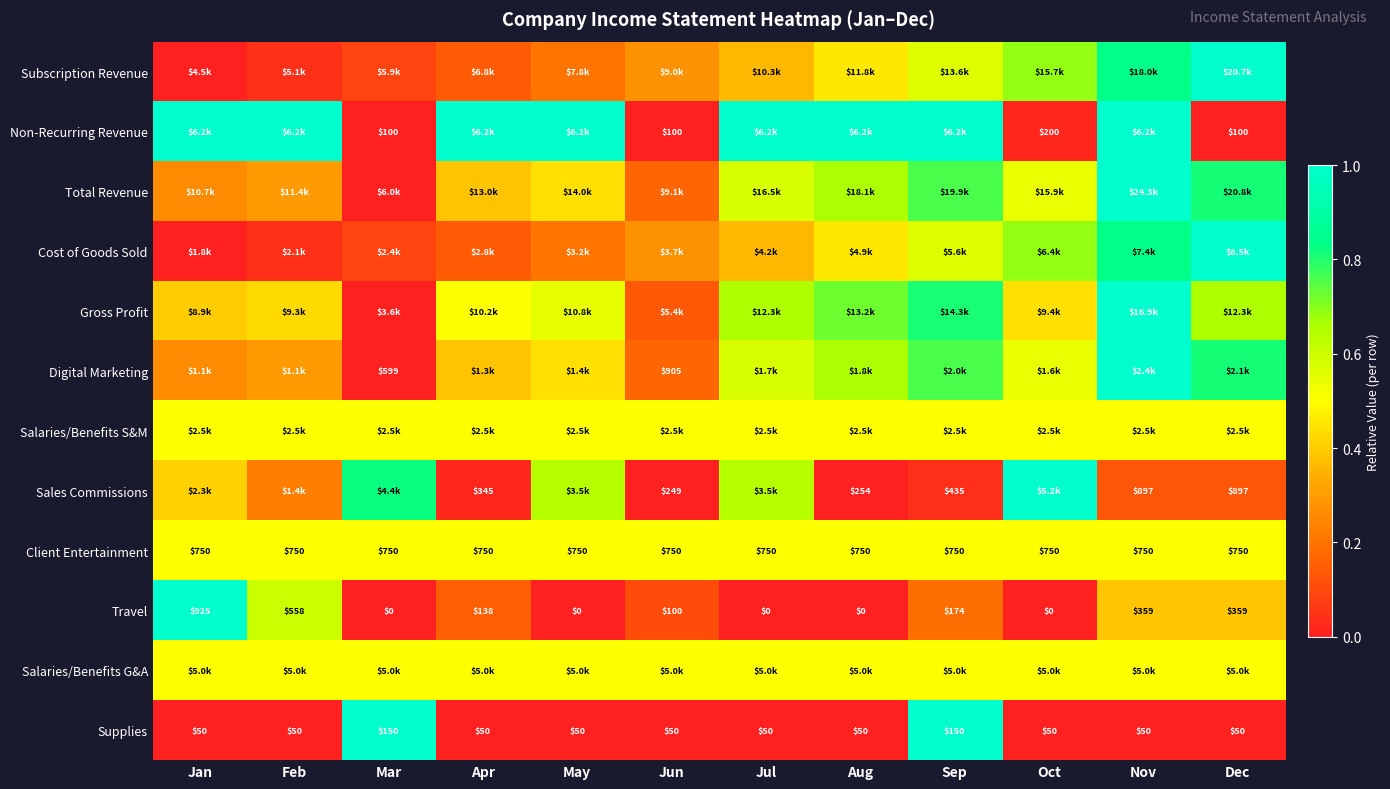

At how many categories does at least one series exceed 0?

12